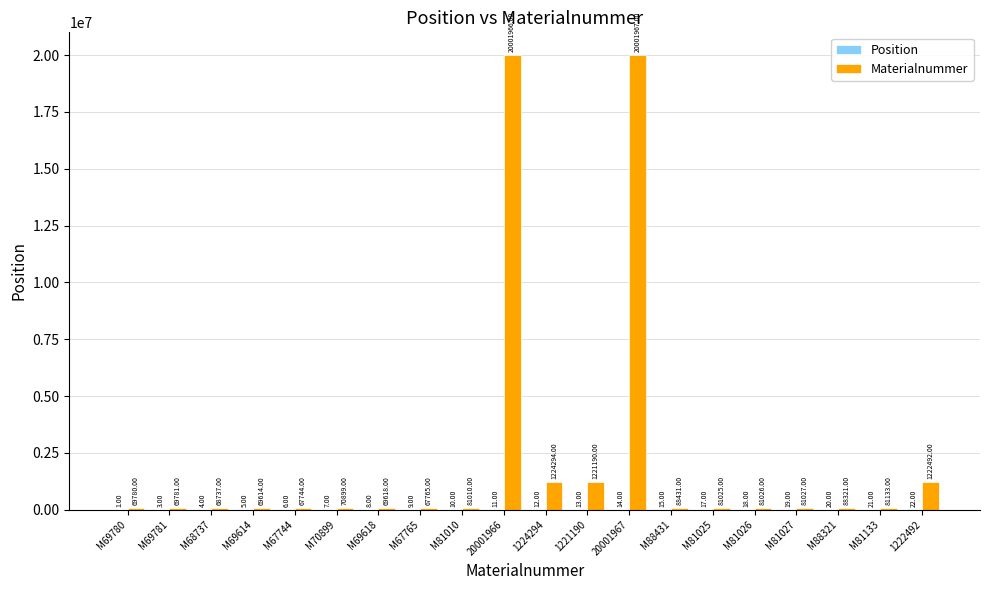

Which series changed the most between M68737 and 1224294?

Materialnummer